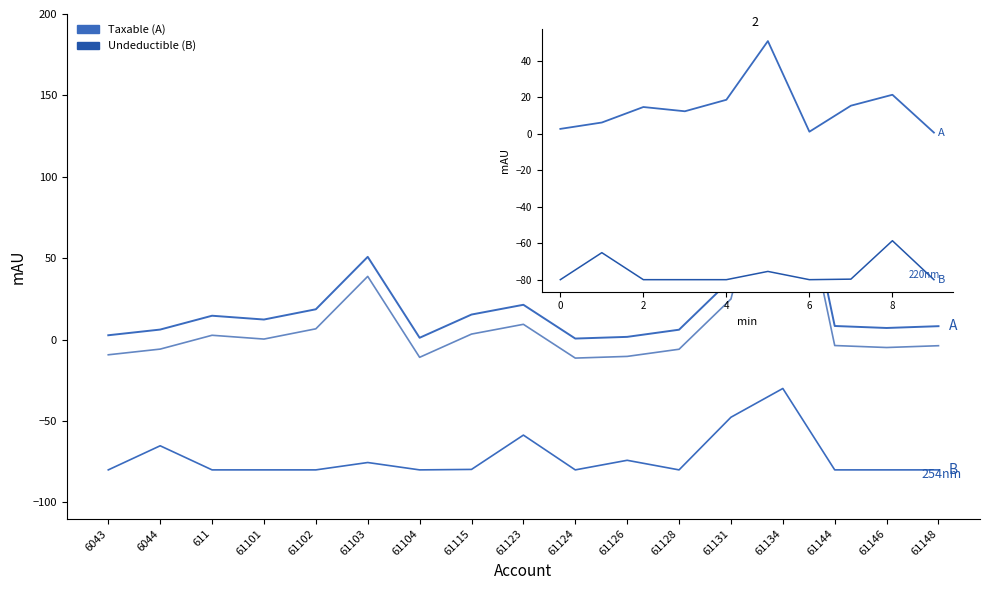

What position from the right is 61144?

3